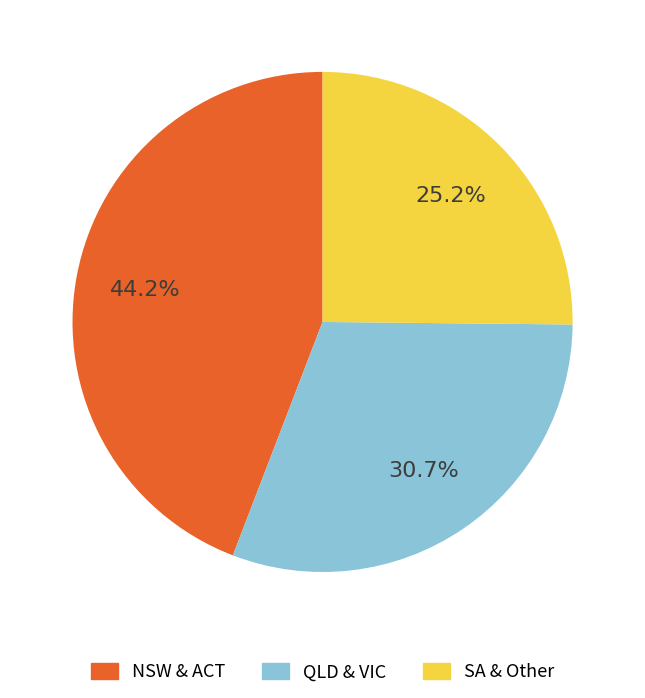

Is there a majority slice in this chart?

No